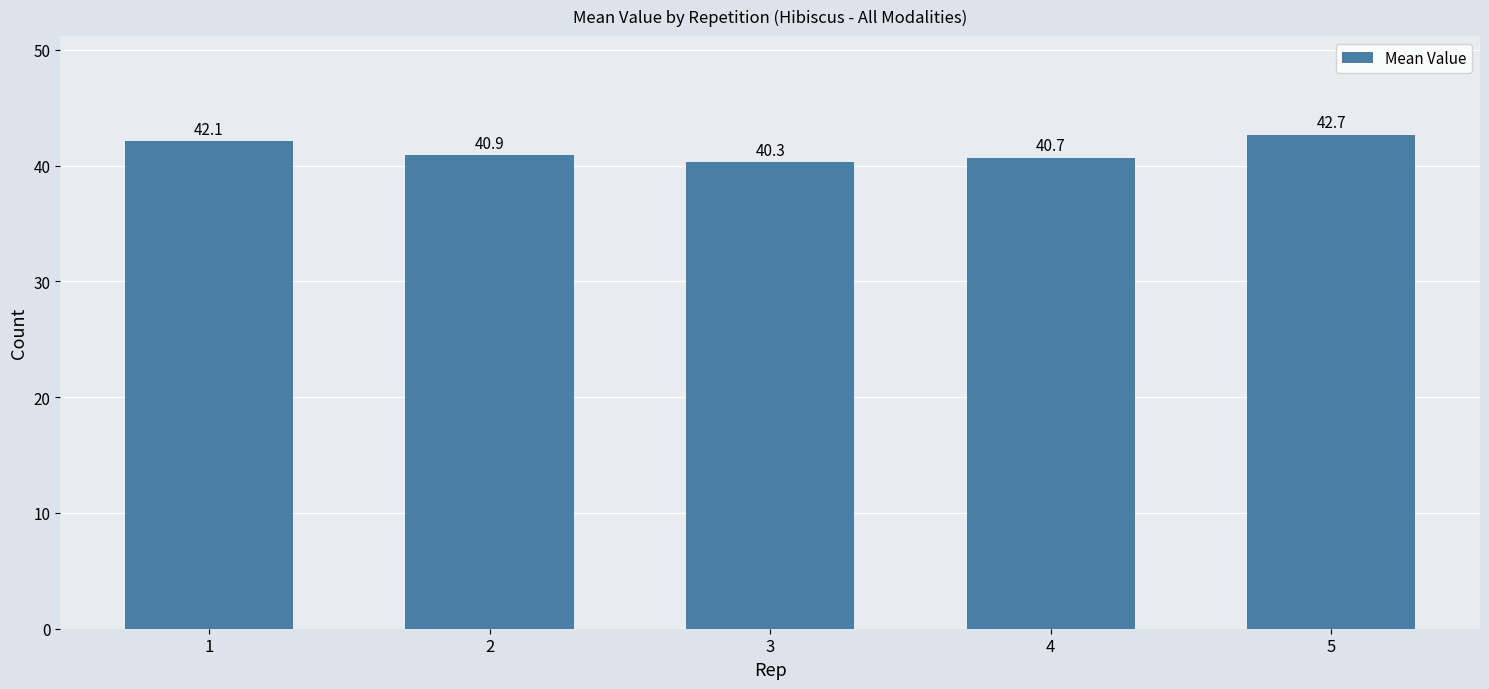

Where is the data nearest to the value 41?

2